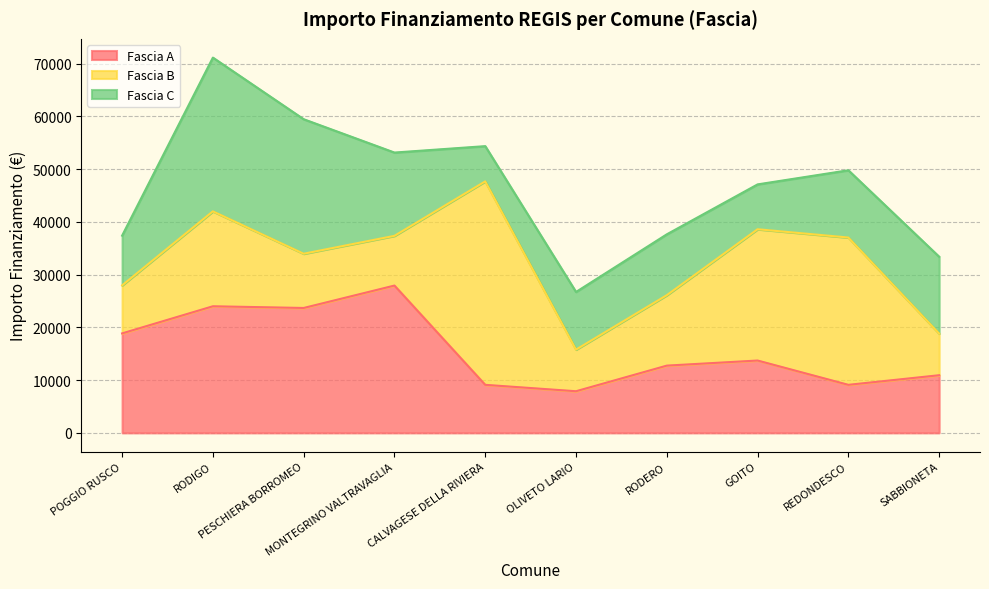

Does the chart display data point markers on the line(s)?

No